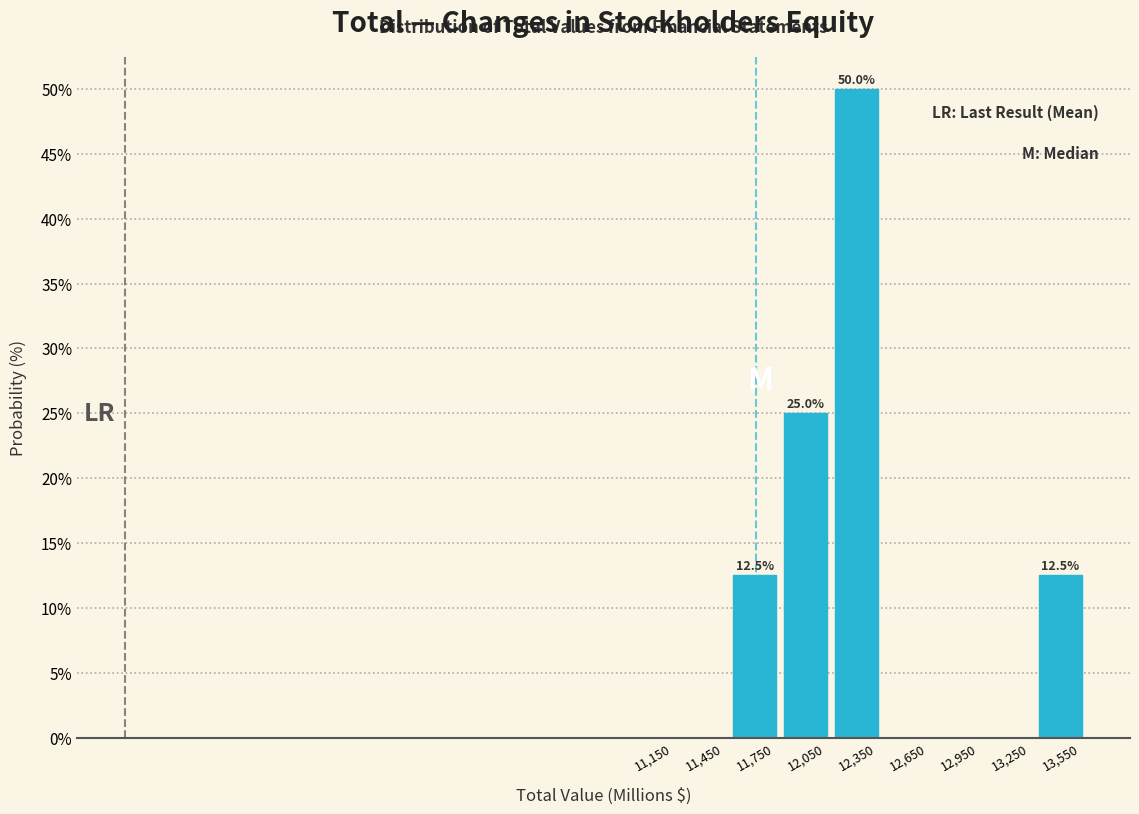

Which range on the x-axis has the tallest bar?

12200 to 12500